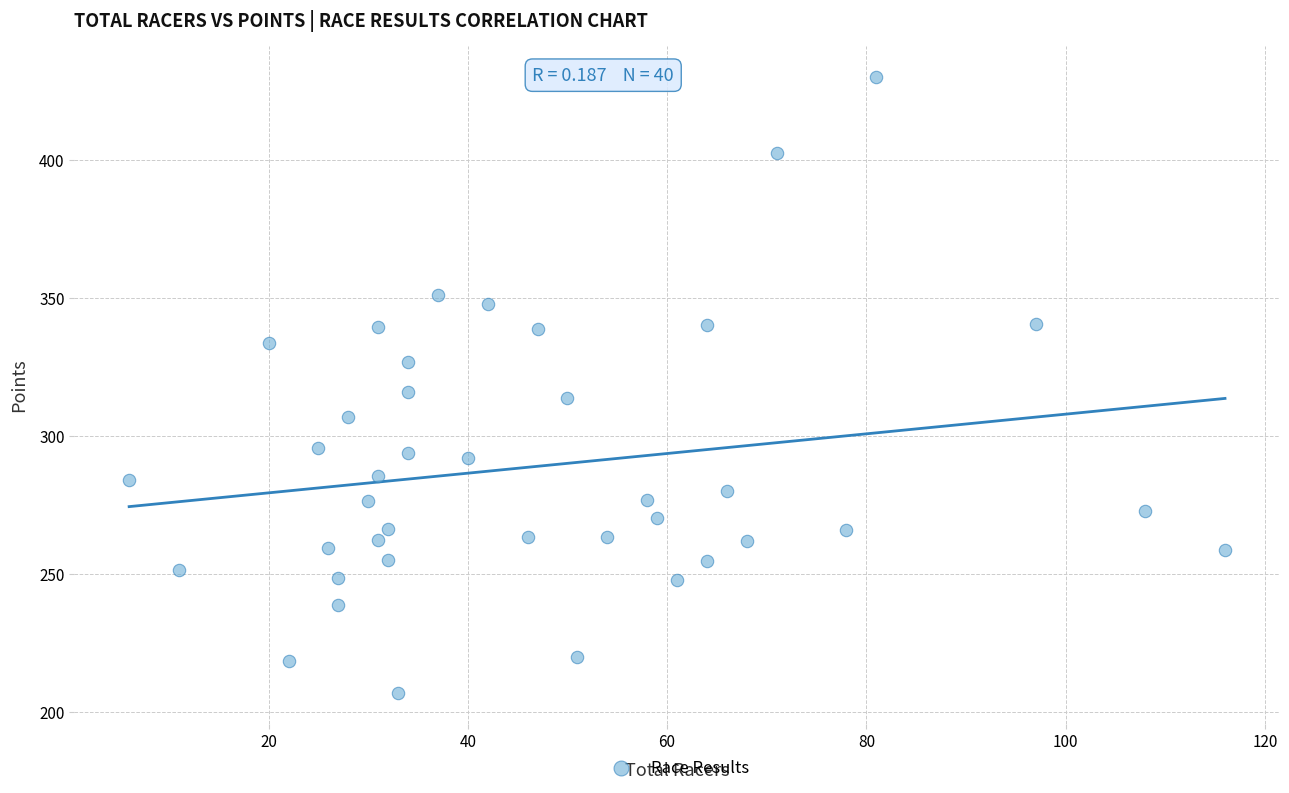

What is the range of Y values (max minus min)?

223.2